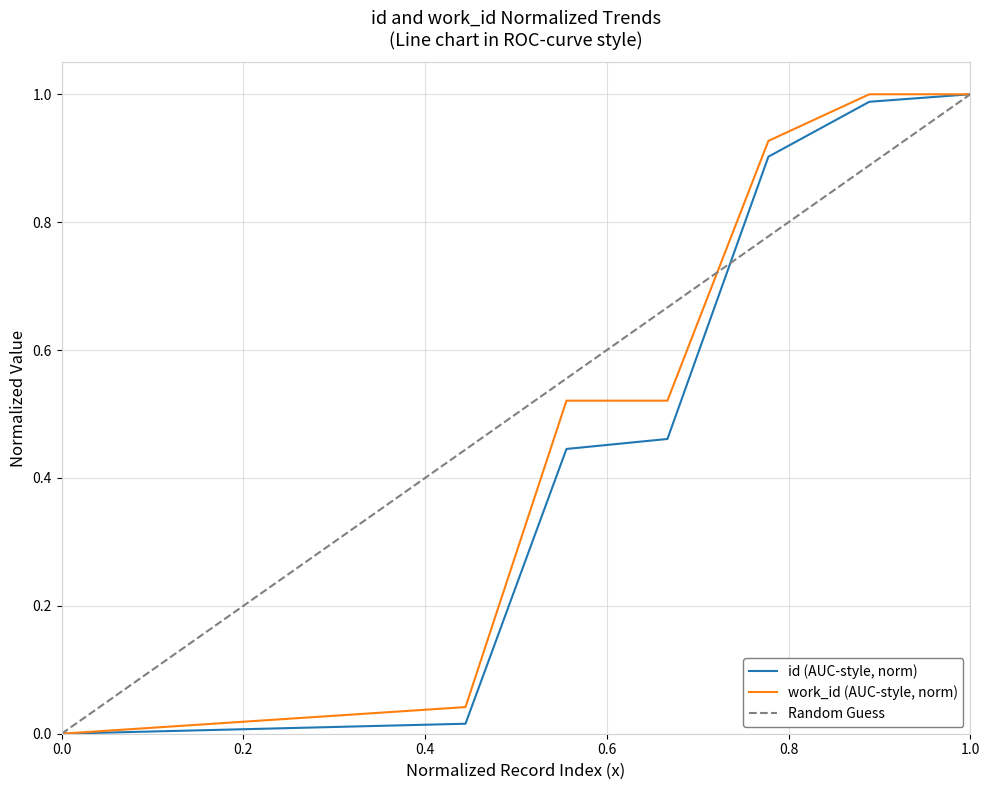

Reading right to left, list all the values displayed in this chart.

id: 1.0	1.0	0.9	0.5	0.4	0.0	0.0	0.0	0.0	0.0
work_id: 1.0	1.0	0.9	0.5	0.5	0.0	0.0	0.0	0.0	0.0